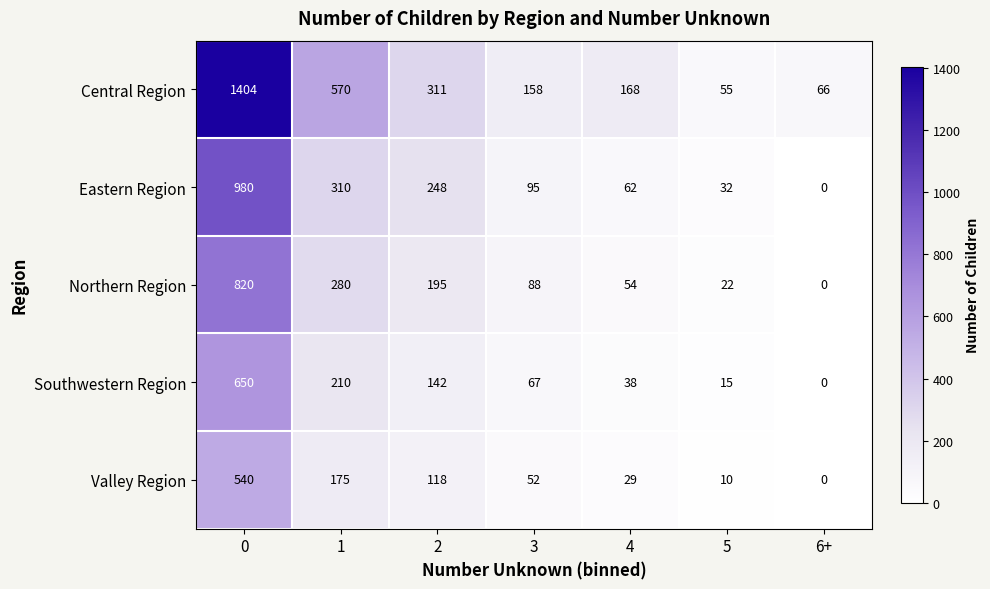

Rank the series at 3 from lowest to highest value.

Valley Region, Southwestern Region, Northern Region, Eastern Region, Central Region